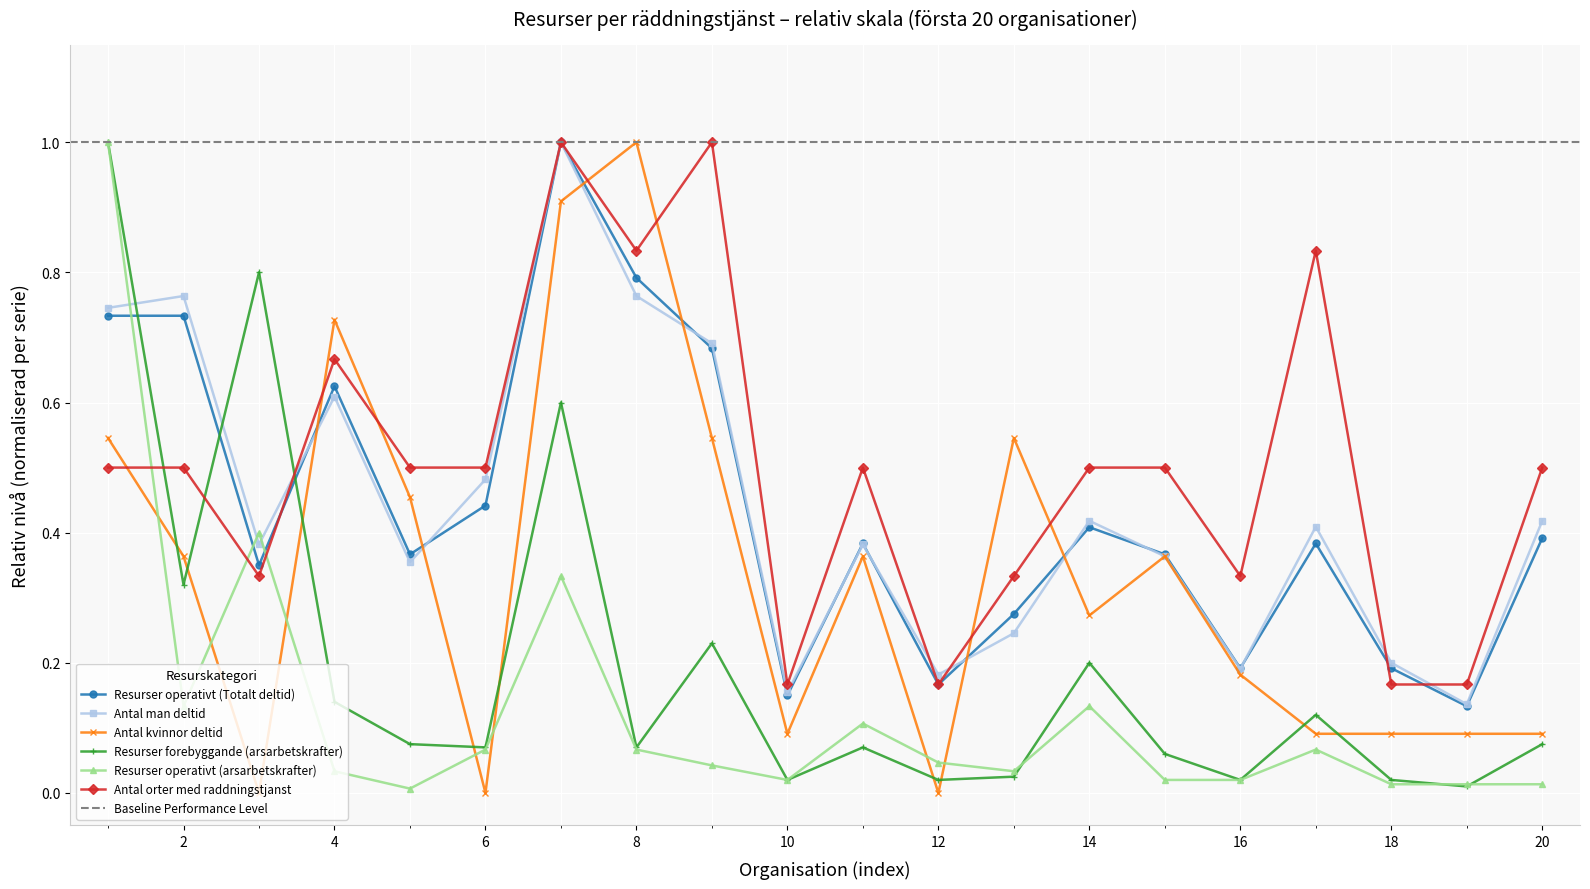

What is the difference between the maximum and minimum values in the Antal kvinnor deltid series?

1.0